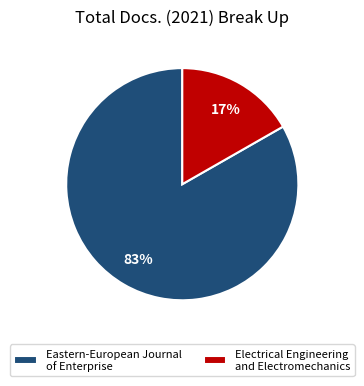

How many segments does this pie chart have?

2